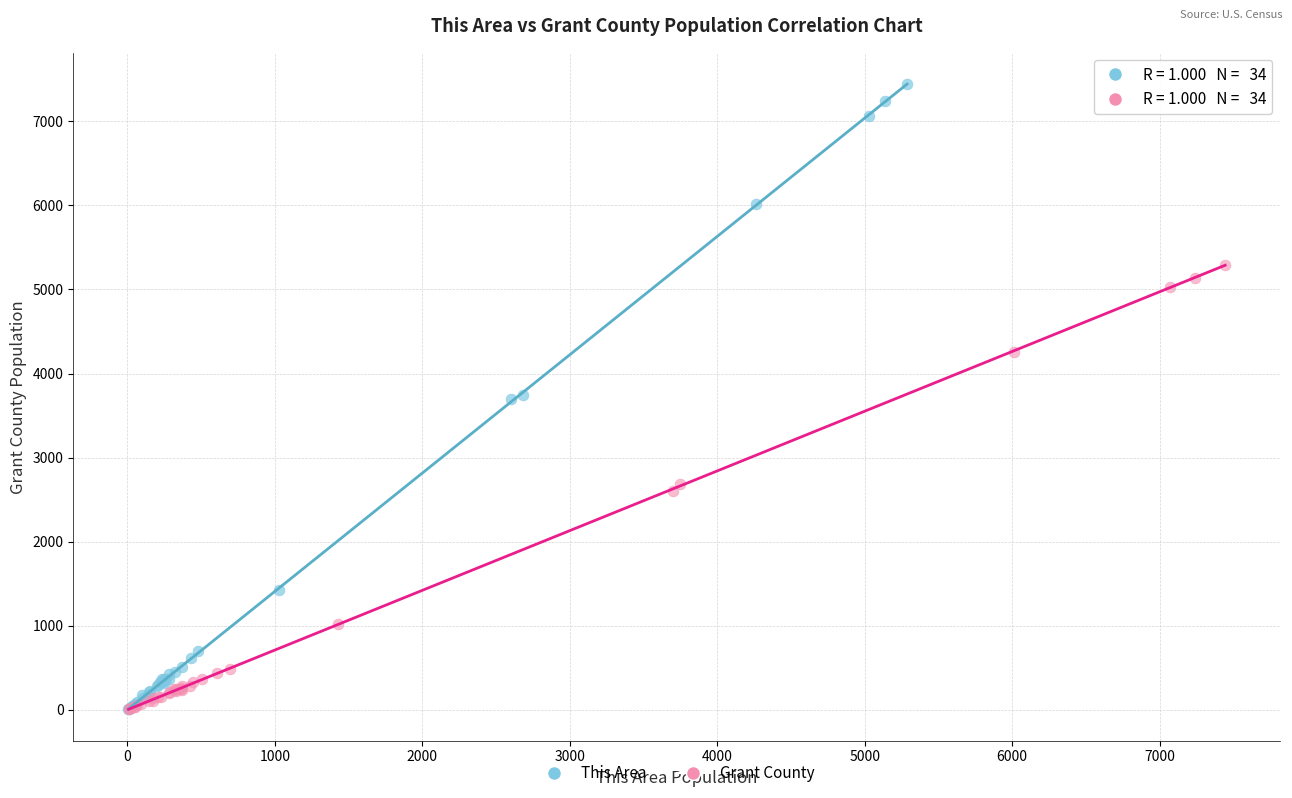

What are all the series names shown in the legend?

This Area, Grant County